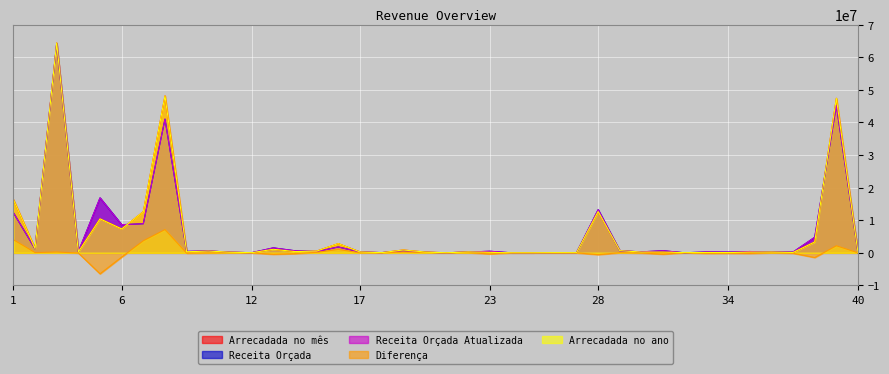

What value does the Arrecadada no ano series have at 5?

10425613.1